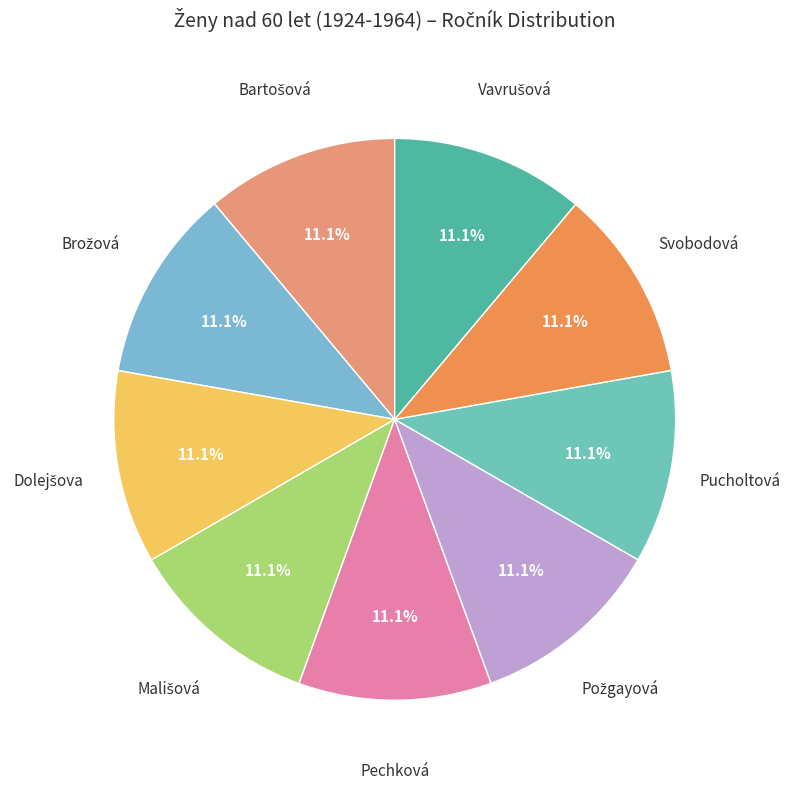

Does any single category account for the majority?

No